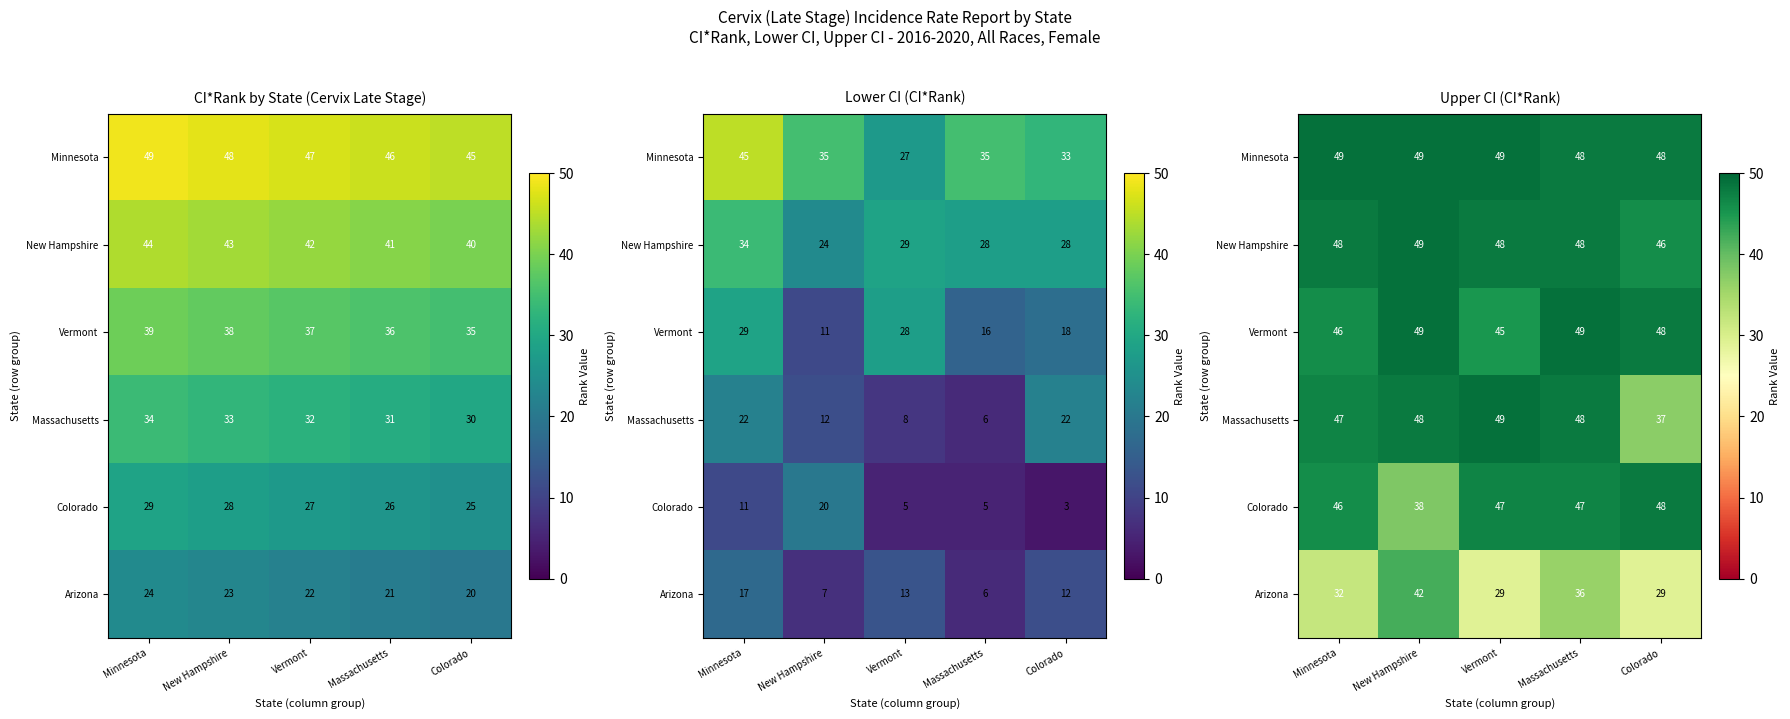

What is the difference between the maximum and minimum values in the Massachusetts series?

12